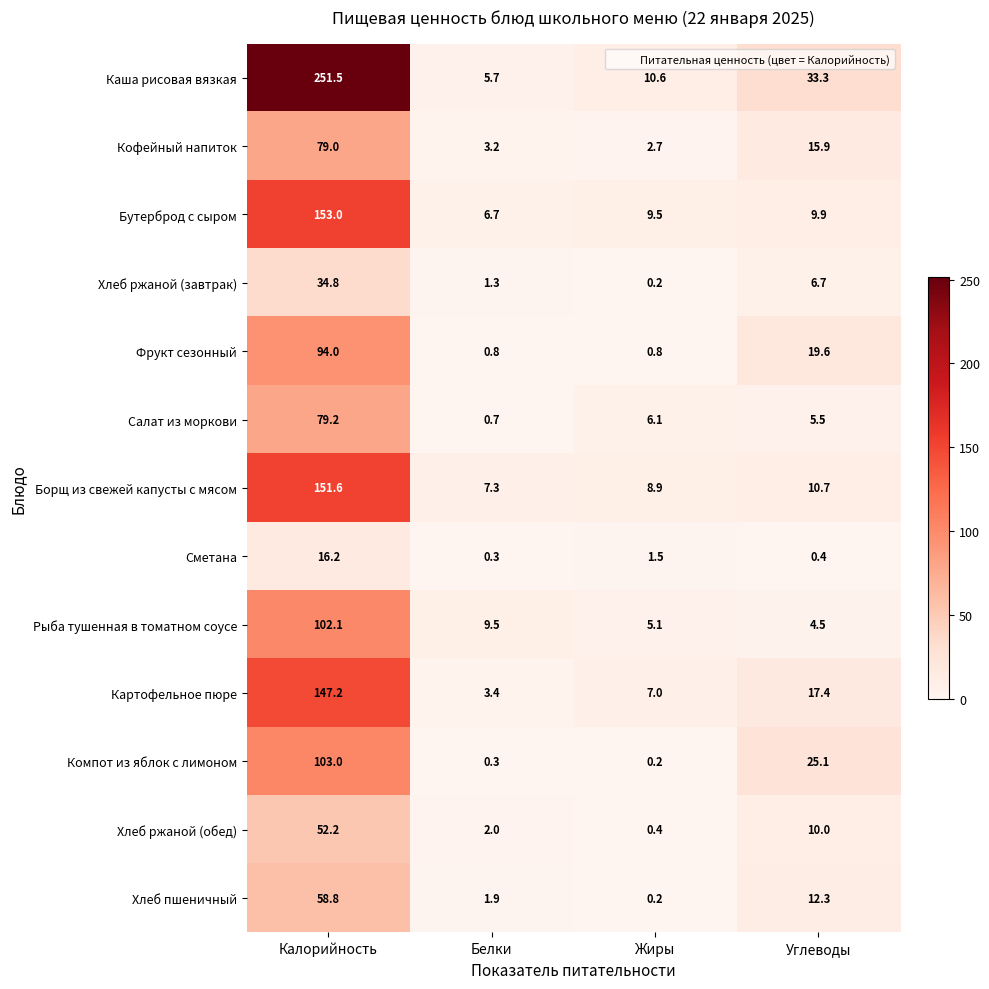

Where does the Фрукт сезонный series first go above 19?

Калорийность